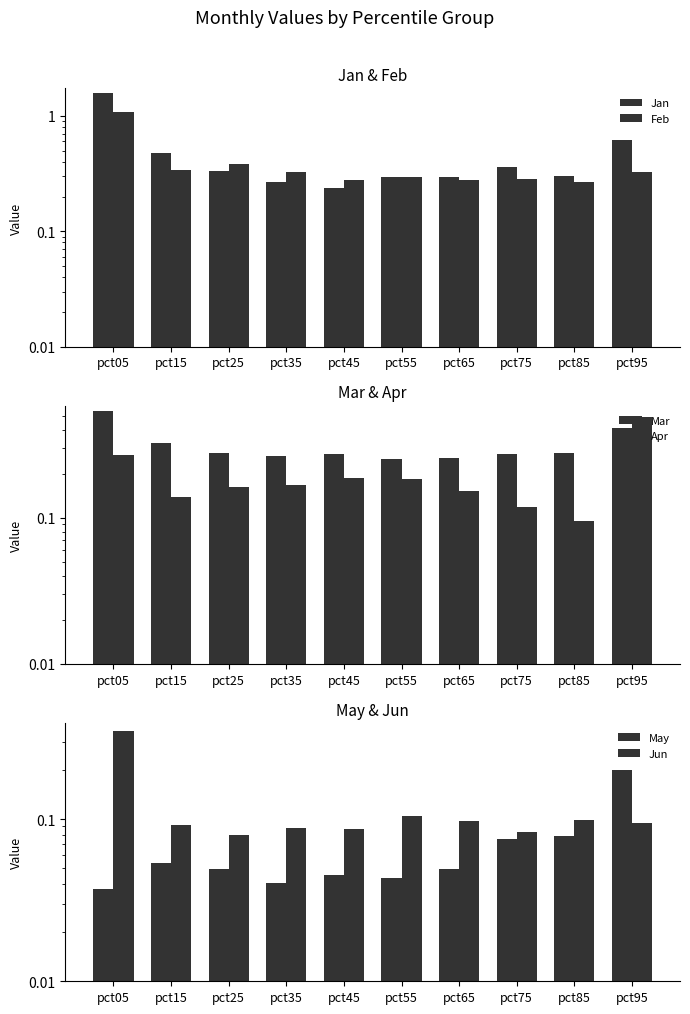

Reading left to right, what are all the values shown in this chart?

Jan: 1.6	0.5	0.3	0.3	0.2	0.3	0.3	0.4	0.3	0.6
Feb: 1.1	0.3	0.4	0.3	0.3	0.3	0.3	0.3	0.3	0.3
Mar: 0.5	0.3	0.3	0.3	0.3	0.3	0.3	0.3	0.3	0.4
Apr: 0.3	0.1	0.2	0.2	0.2	0.2	0.2	0.1	0.1	0.5
May: 0.0	0.1	0.0	0.0	0.0	0.0	0.0	0.1	0.1	0.2
Jun: 0.3	0.1	0.1	0.1	0.1	0.1	0.1	0.1	0.1	0.1